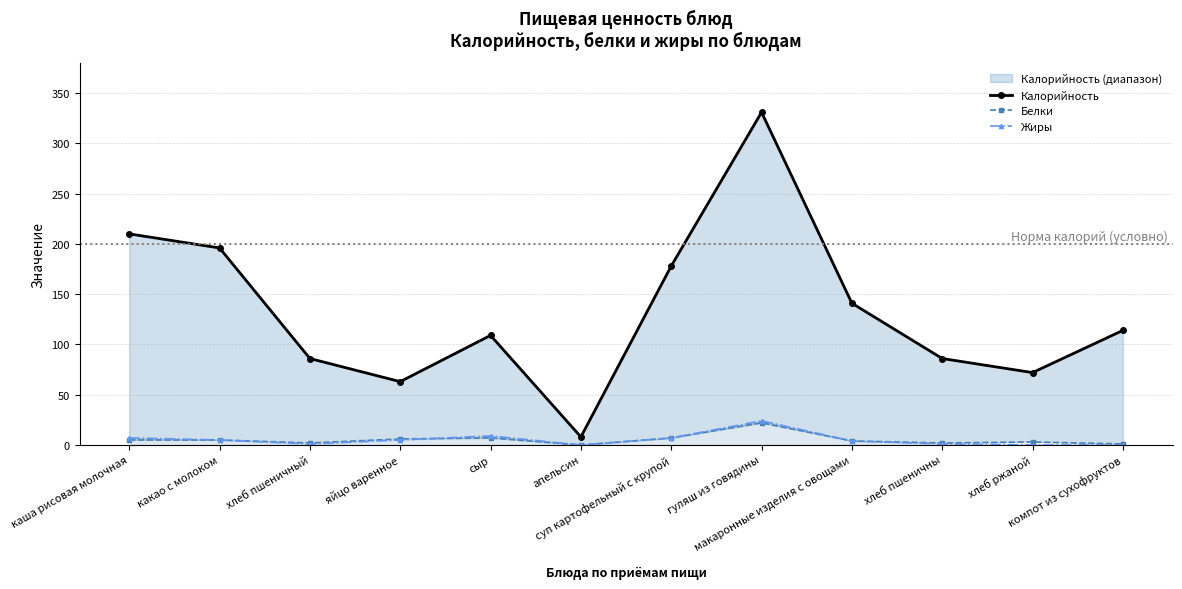

List the series in order of their peak value, lowest first.

Белки, Жиры, Калорийность